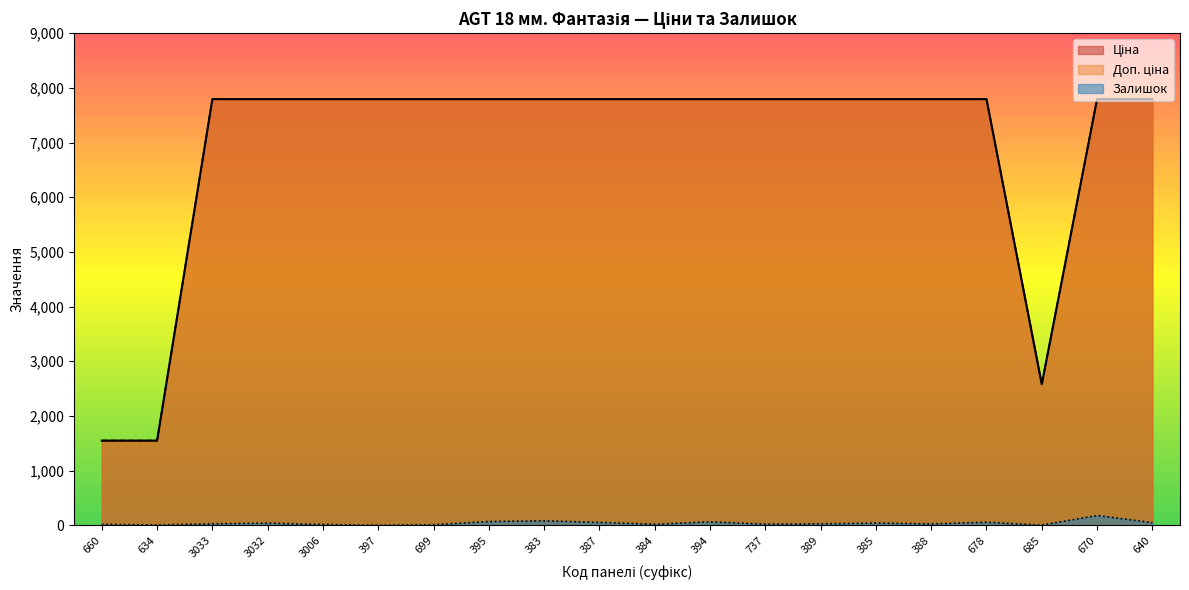

What are all the series names shown in the legend?

Ціна, Доп. ціна, Залишок